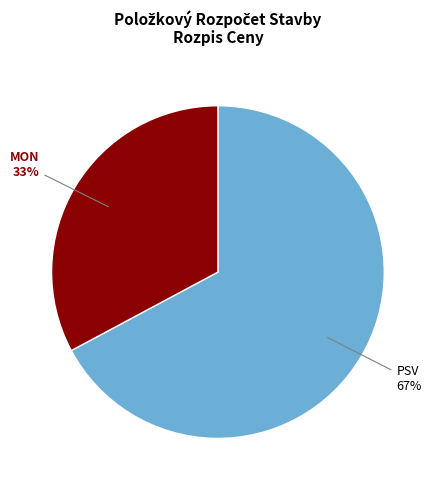

What is the largest slice in the pie chart?

PSV